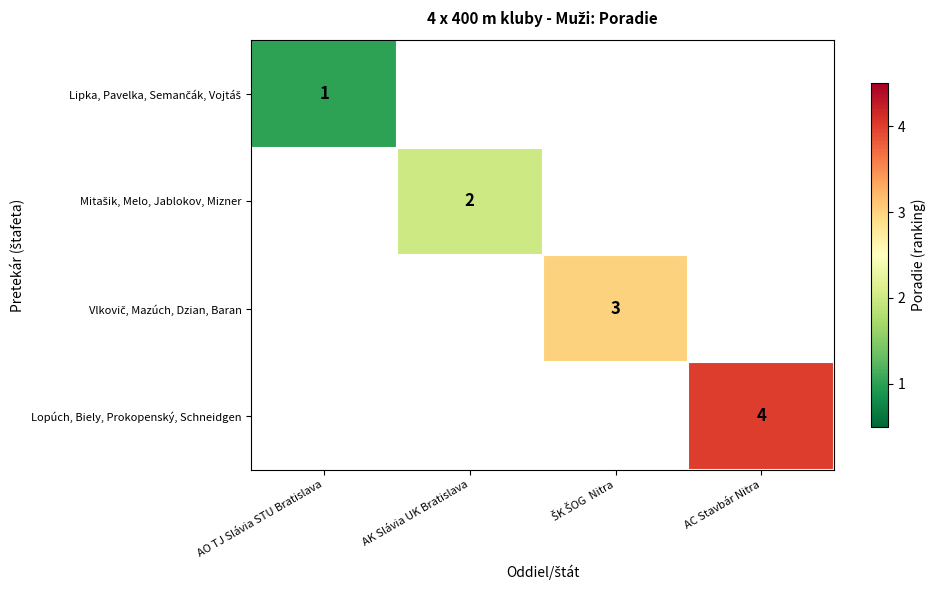

True or false: Lopúch, Biely, Prokopenský, Schneidgen has a value of 7 at AC Stavbár Nitra.

False